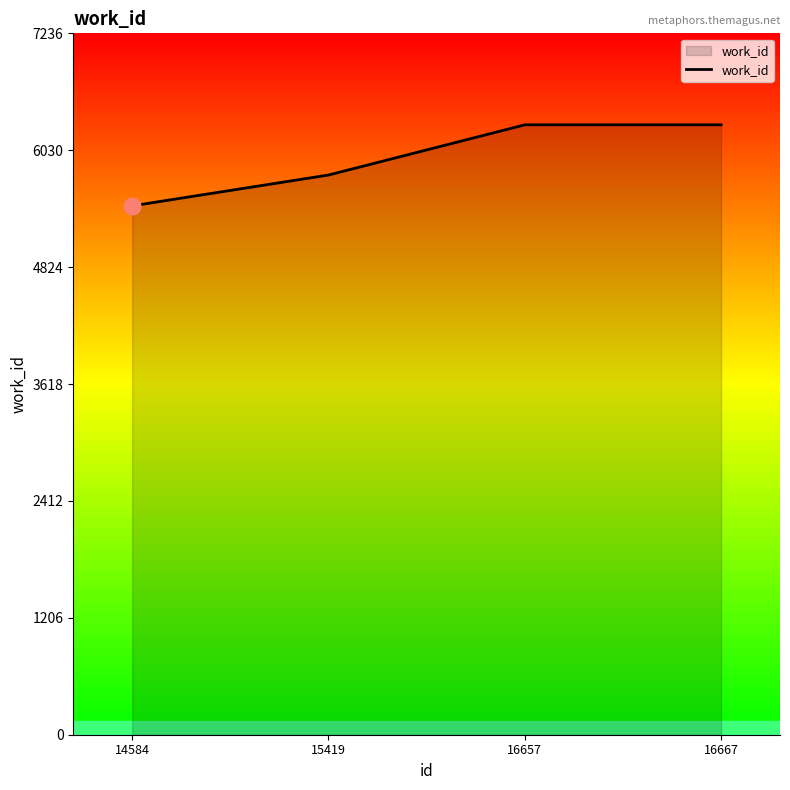

Reading left to right, what are all the values shown in this chart?

5457	5775	6293	6293